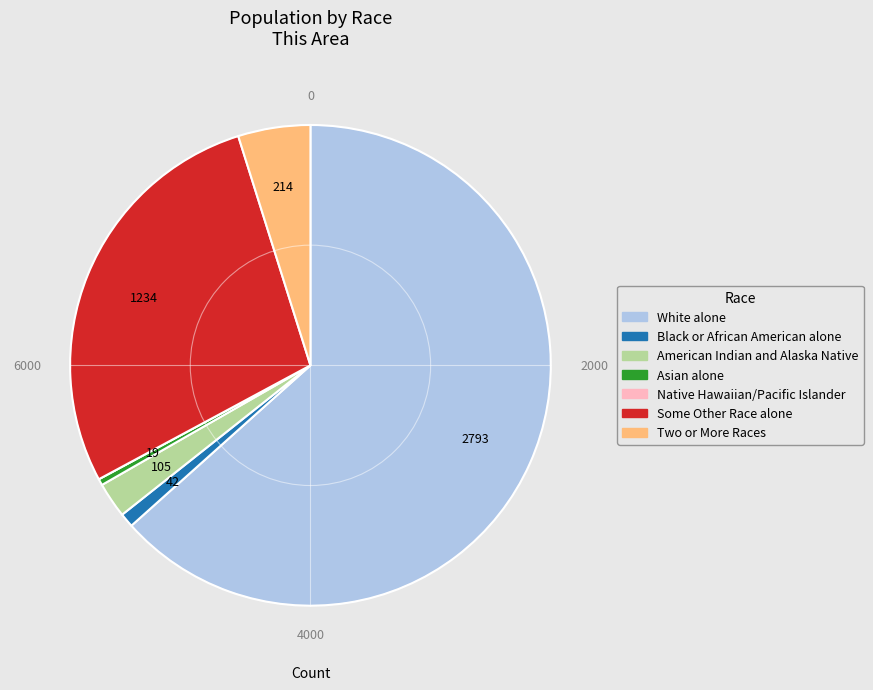

Is there a majority slice in this chart?

Yes